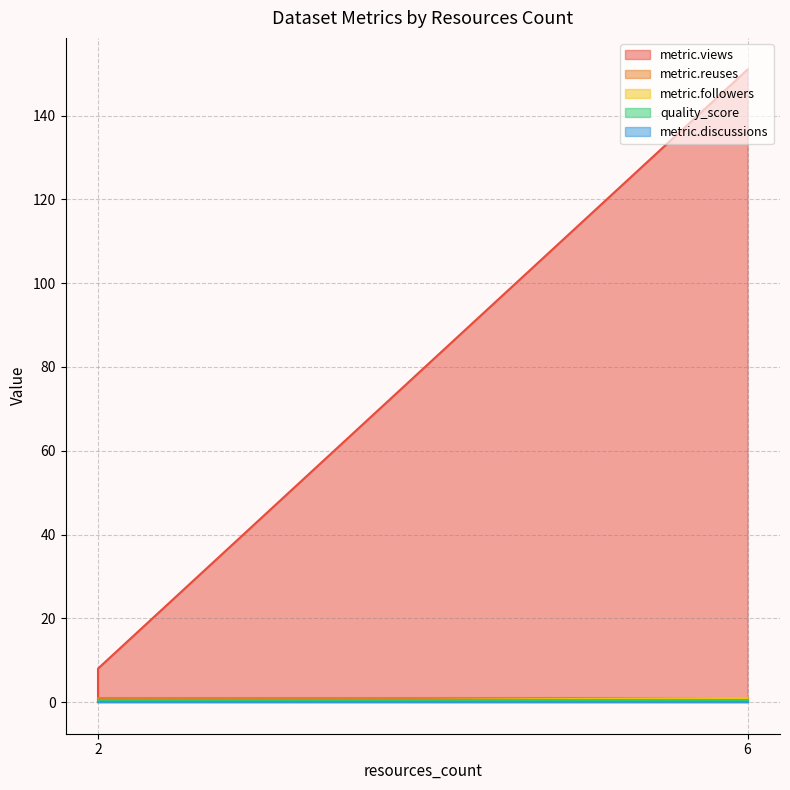

What is the label of the 1st point from the left?

2